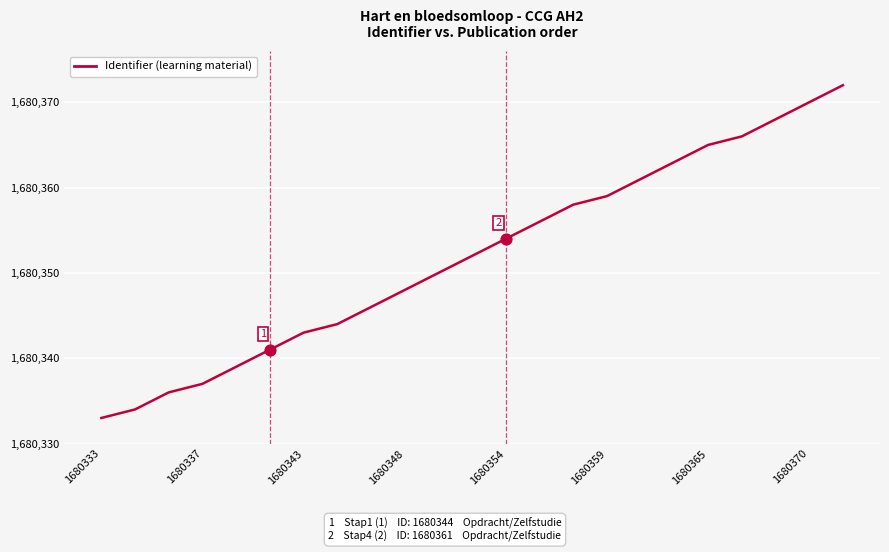

What is the difference between the maximum and minimum values?

39